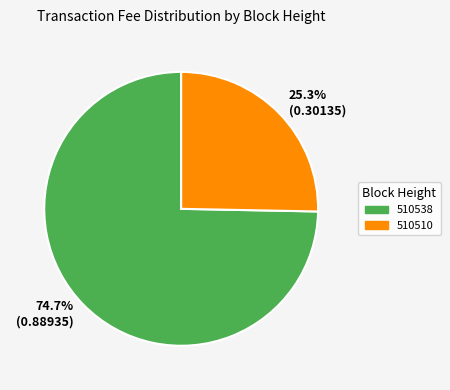

Is the sum of 510538 and 510510 greater than half?

Yes